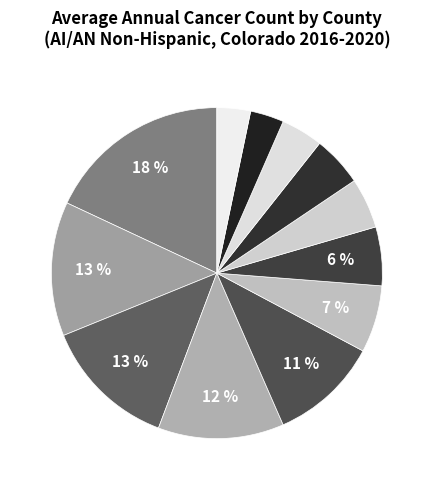

Count the number of slices in the pie.

12